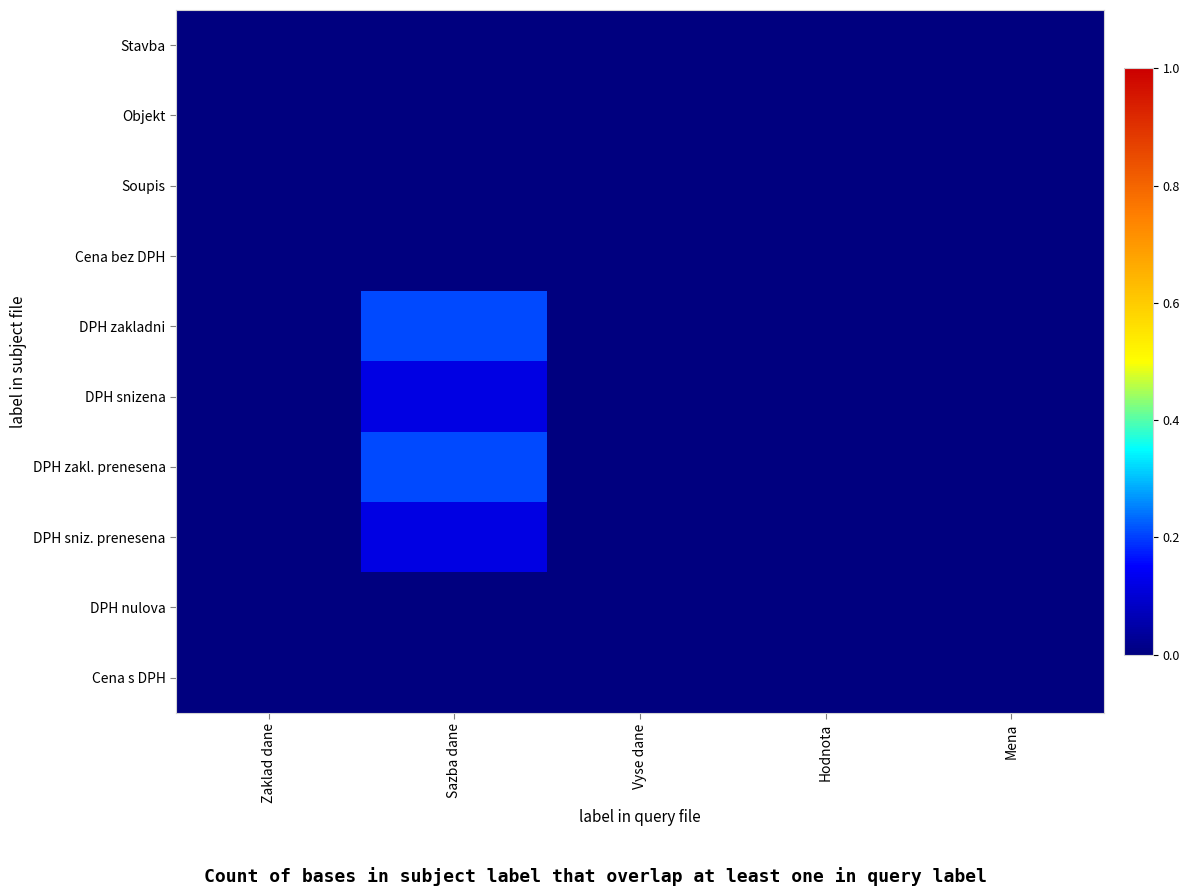

Which series has the largest range (max minus min)?

DPH zakladni